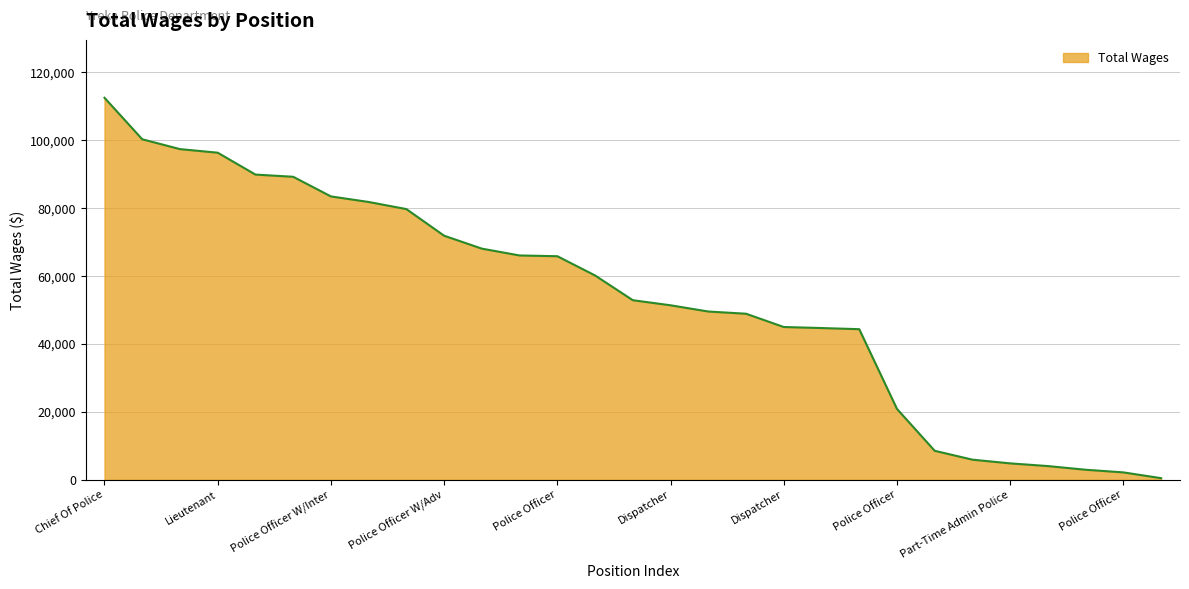

What is the maximum value shown in the chart?

112520